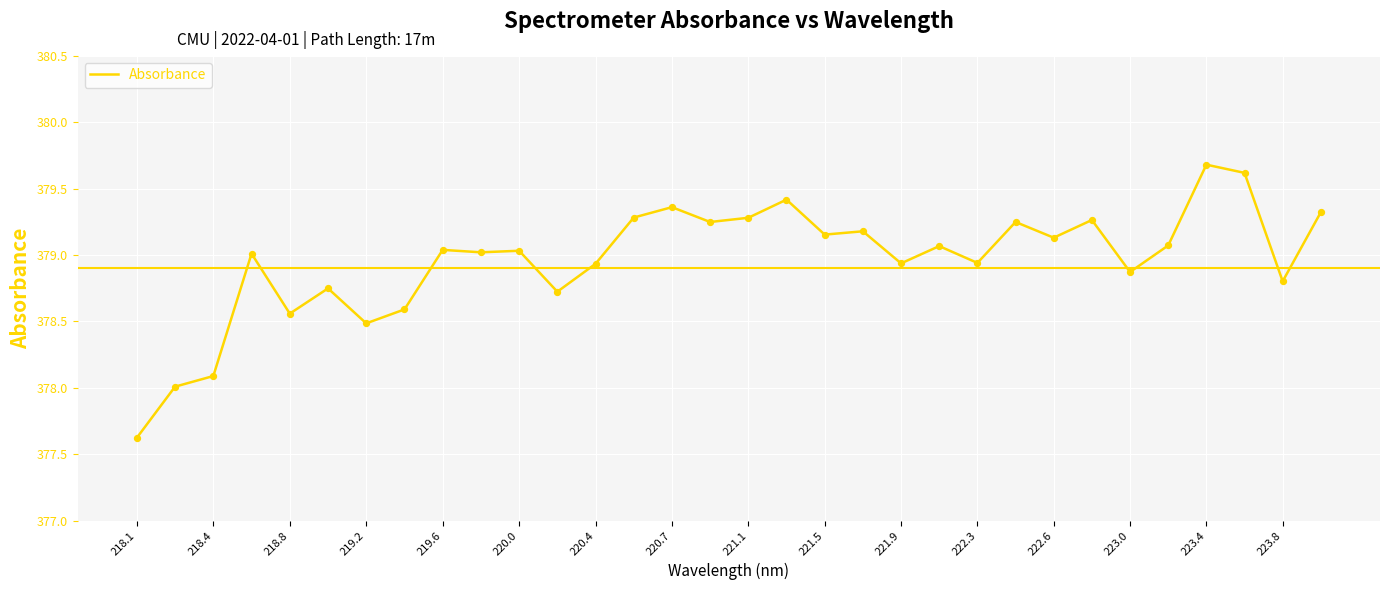

What is the greatest value displayed?

379.7